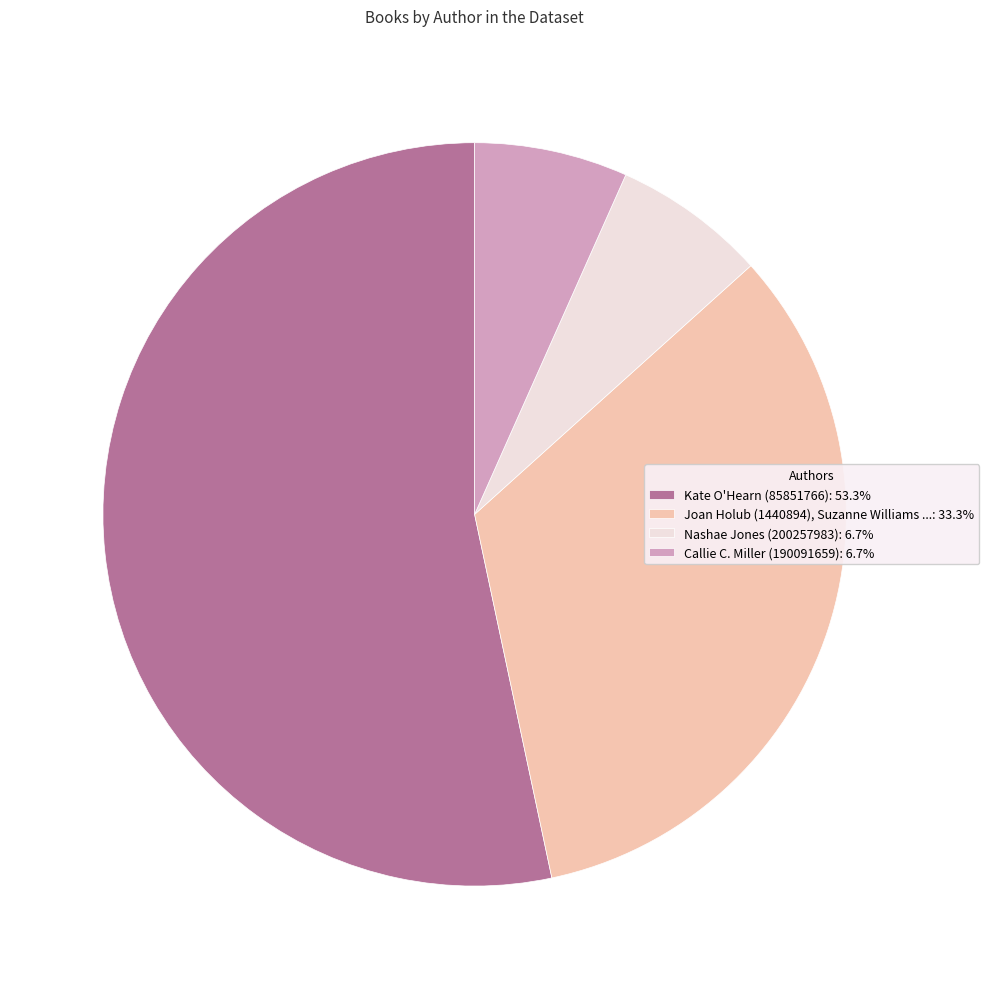

Is it true that Kate O'Hearn (85851766) is 53% of the pie?

True